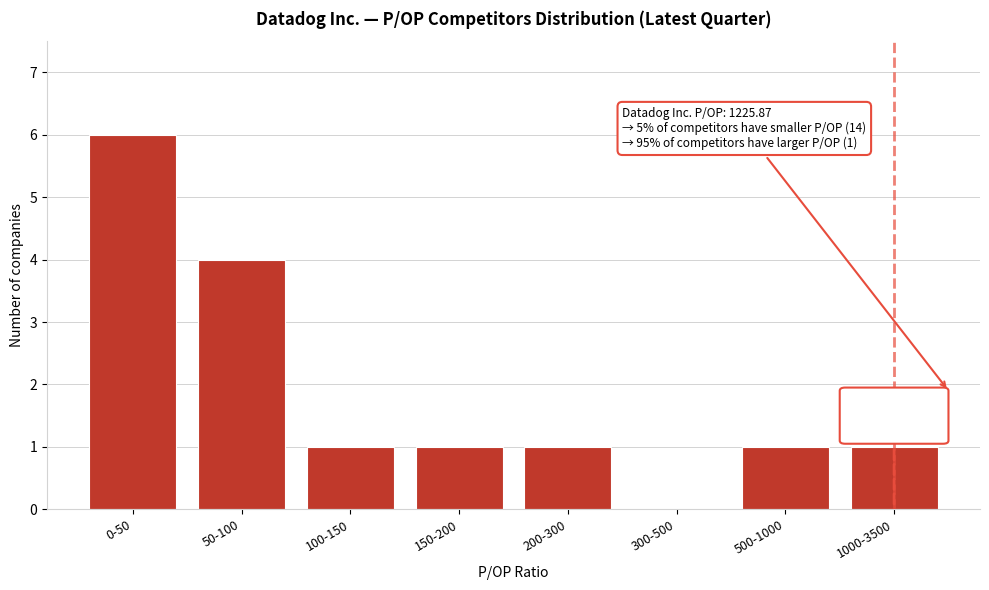

Reading left to right, what are all the values shown in this chart?

0-50=6	50-100=4	100-150=1	150-200=1	200-300=1	300-500=0	500-1000=1	1000-3500=1